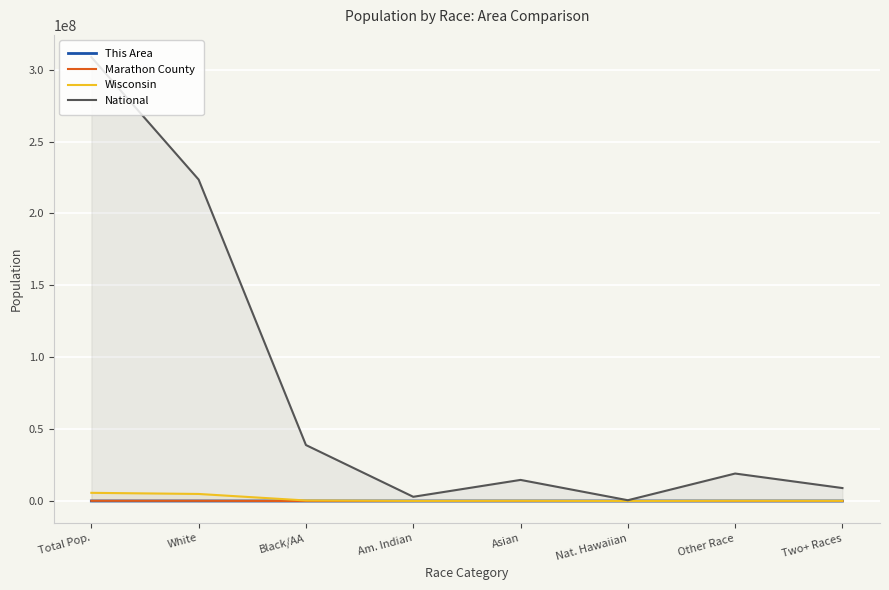

In Wisconsin, how many points are lower than both neighbors (excluding endpoints)?

2